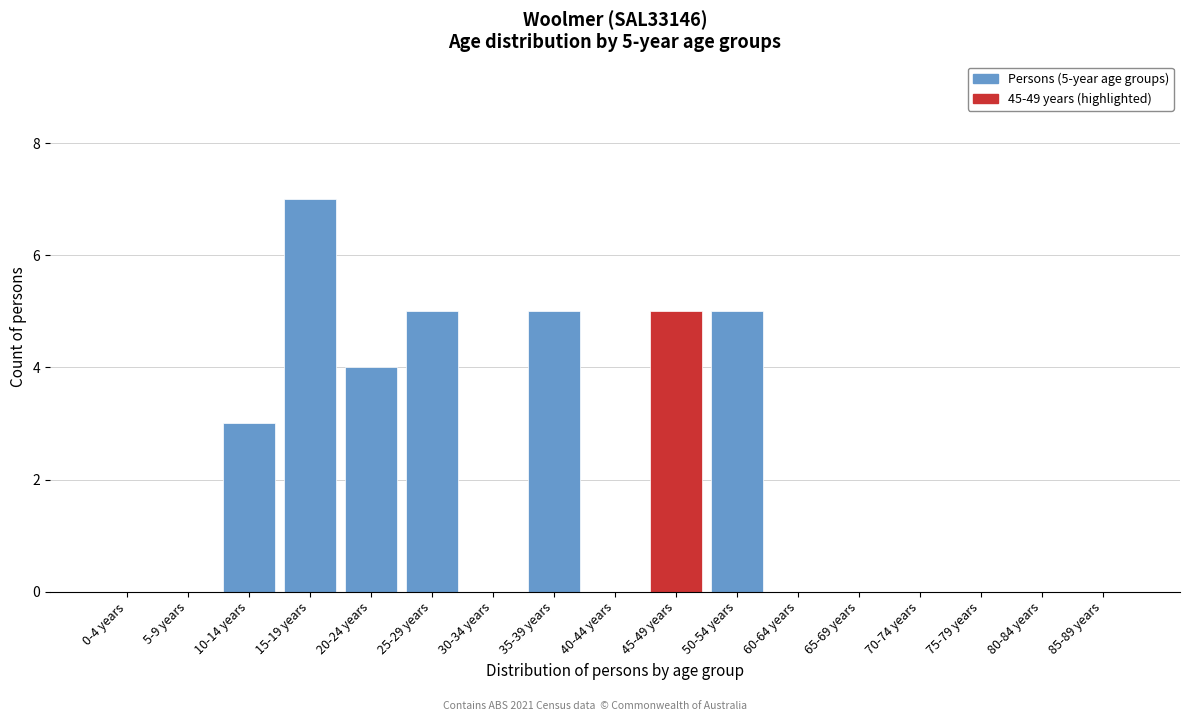

Reading left to right, what are all the values shown in this chart?

0-4 years=0	5-9 years=0	10-14 years=3	15-19 years=7	20-24 years=4	25-29 years=5	30-34 years=0	35-39 years=5	40-44 years=0	45-49 years=5	50-54 years=5	60-64 years=0	65-69 years=0	70-74 years=0	75-79 years=0	80-84 years=0	85-89 years=0